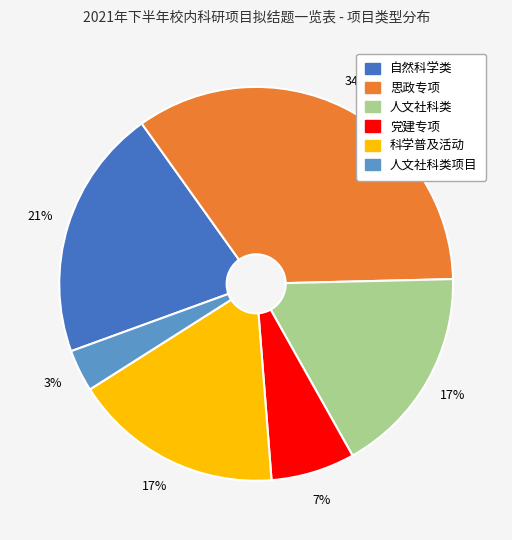

Is the sum of 科学普及活动 and 自然科学类 greater than half?

No